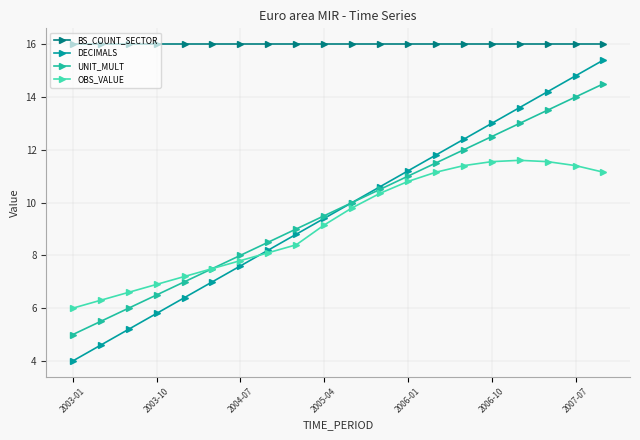

What are all the series names shown in the legend?

BS_COUNT_SECTOR, DECIMALS, UNIT_MULT, OBS_VALUE